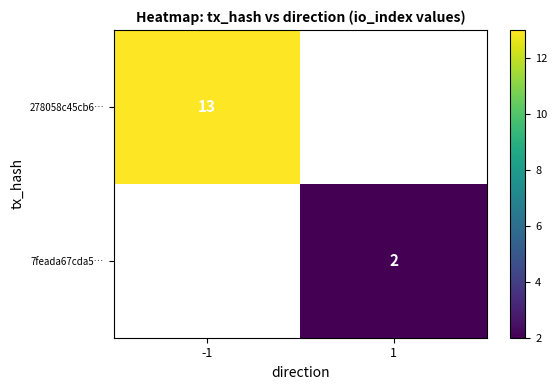

Is it true that 7feada67cda5… equals 1 at 1?

False